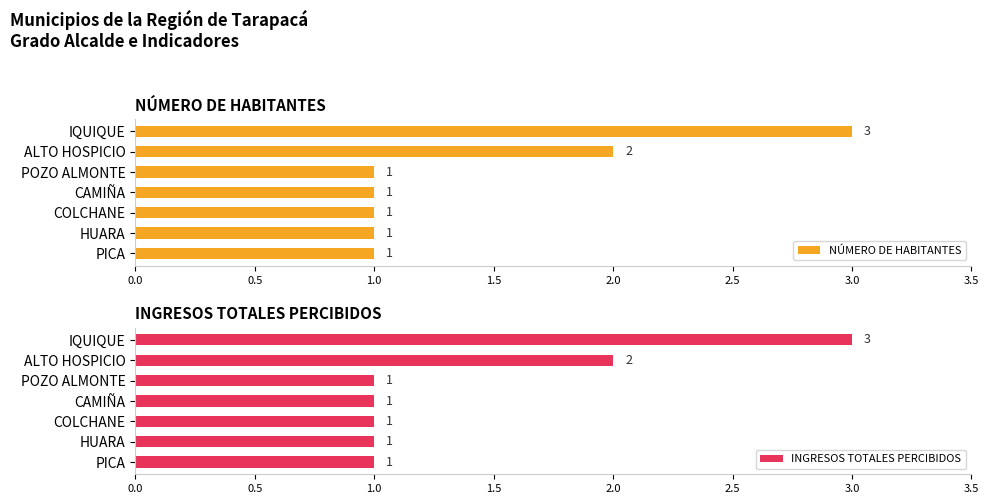

True or false: NÚMERO DE HABITANTES has a value of 3 at IQUIQUE.

True